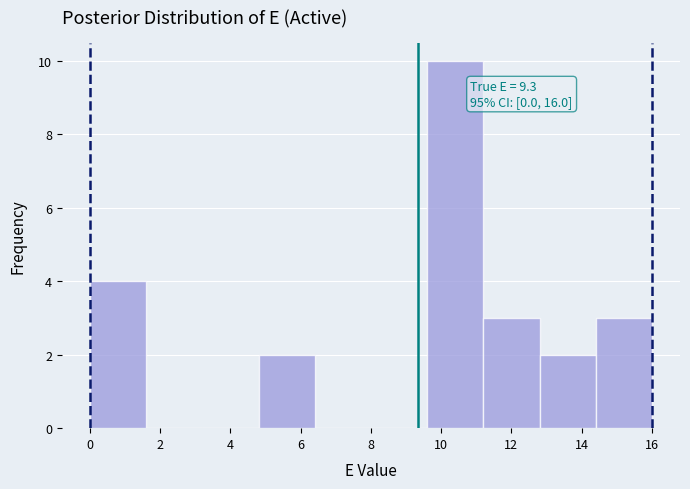

Which range on the x-axis has the tallest bar?

9.6 to 11.2